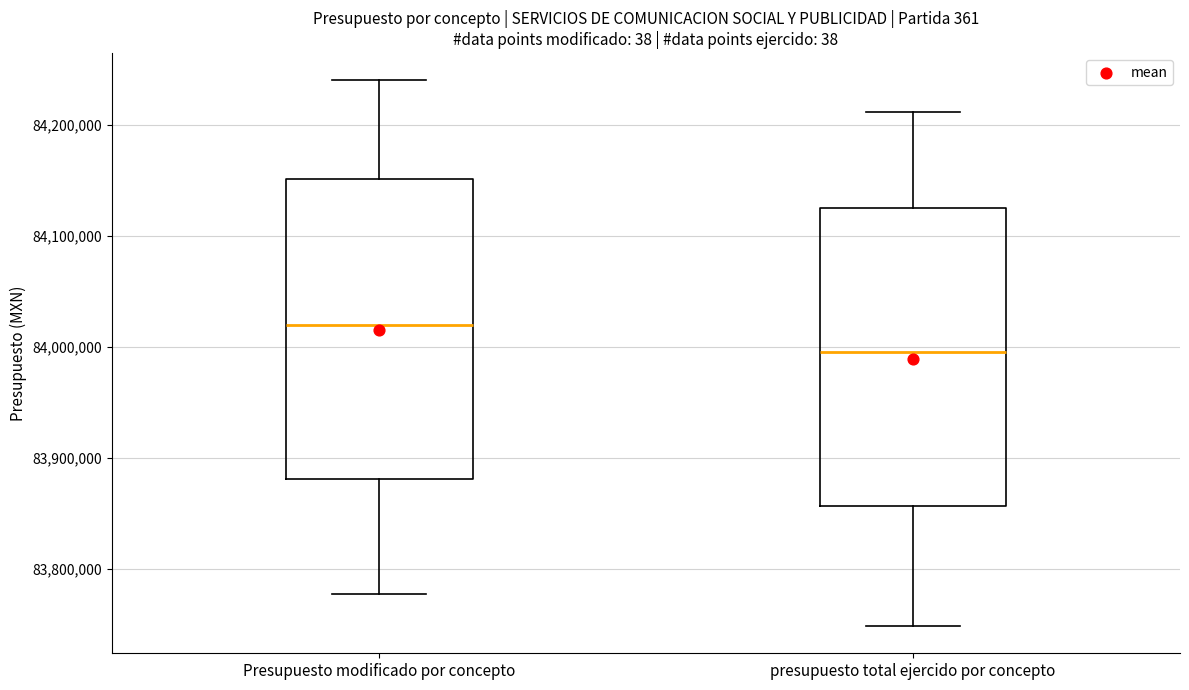

Where is the upper edge of the box for Presupuesto modificado por concepto on the y-axis? The values are not printed on the chart, so give them approximately, as read against the axis.

84150000